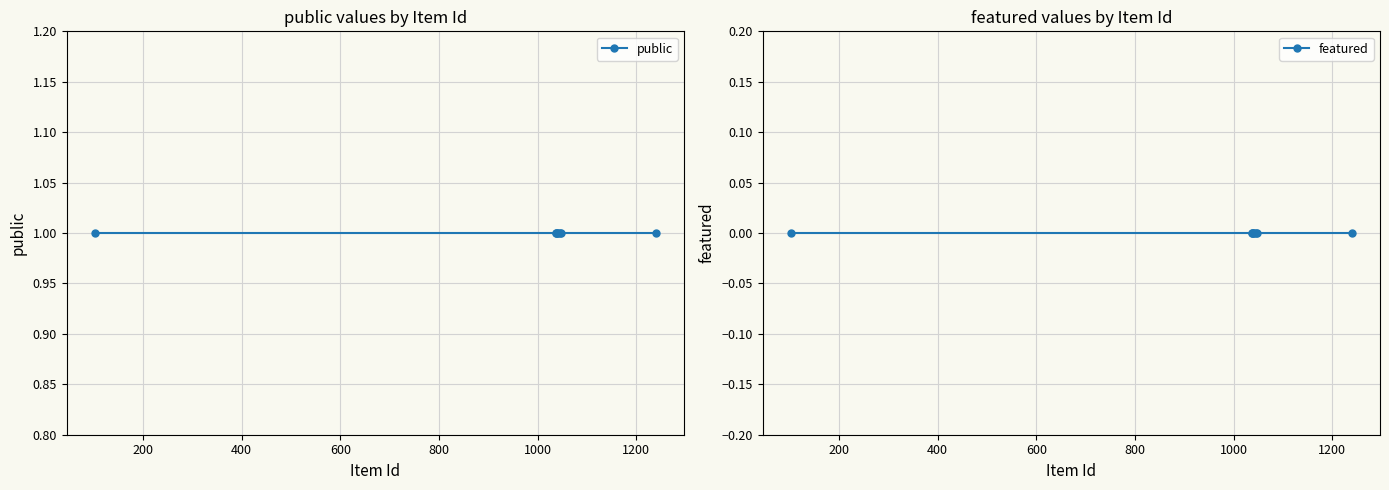

The public series shows 1 at 400. True or false?

True